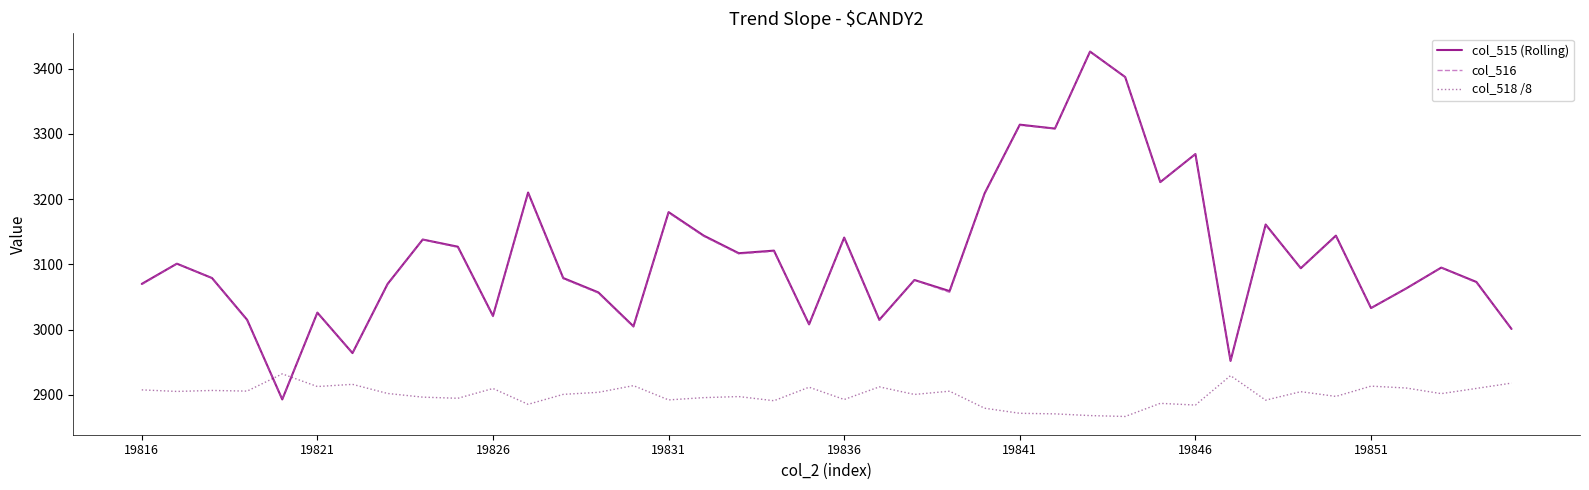

How many times do col_516 and col_518 /8 cross each other?

2